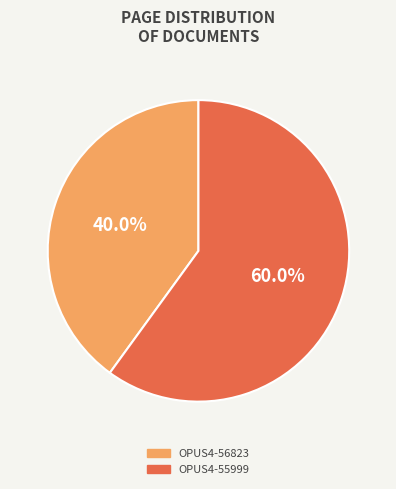

Does OPUS4-56823 represent more than half of the total?

No